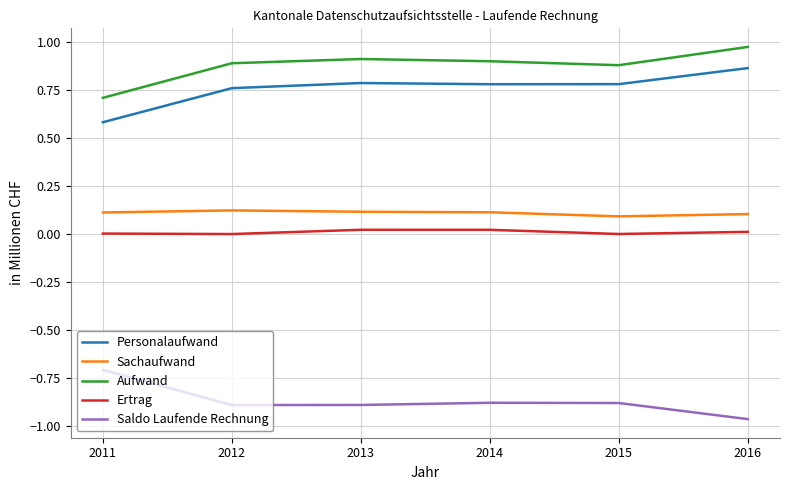

How many distinct data groups are displayed?

5